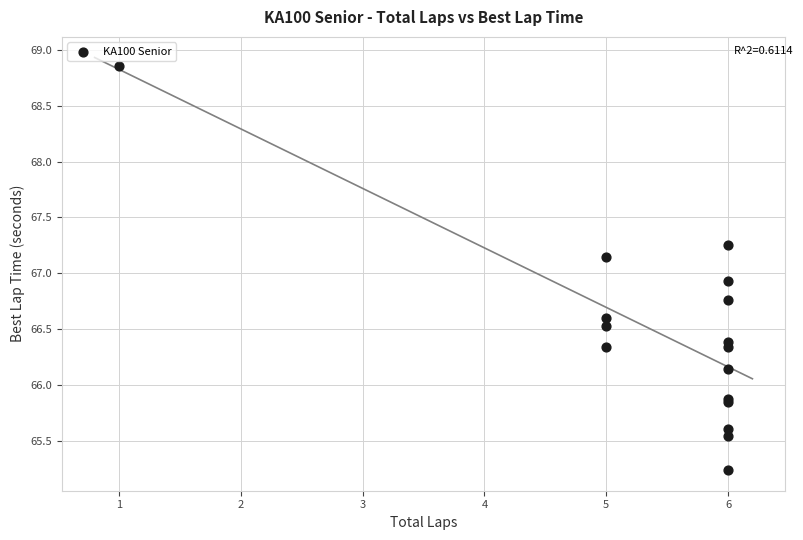

What Y value in the scatter plot is closest to 67?

66.9